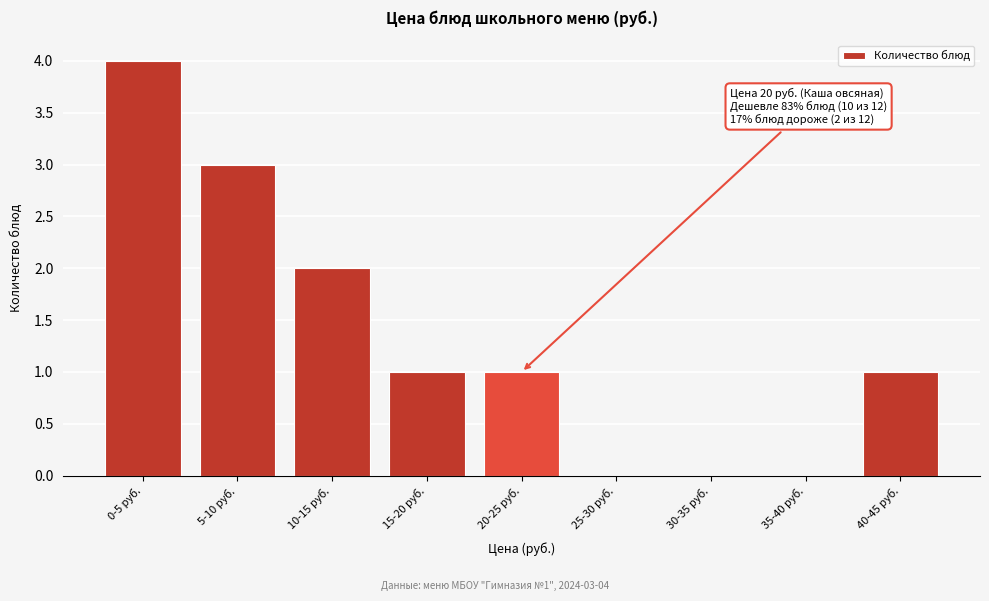

Reading left to right, what are all the values shown in this chart?

0-5 руб.=4	5-10 руб.=3	10-15 руб.=2	15-20 руб.=1	20-25 руб.=1	25-30 руб.=0	30-35 руб.=0	35-40 руб.=0	40-45 руб.=1